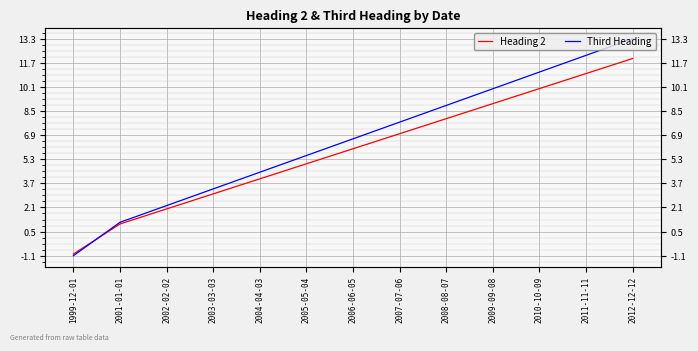

What is the label of the 12th point from the left?

2011-11-11